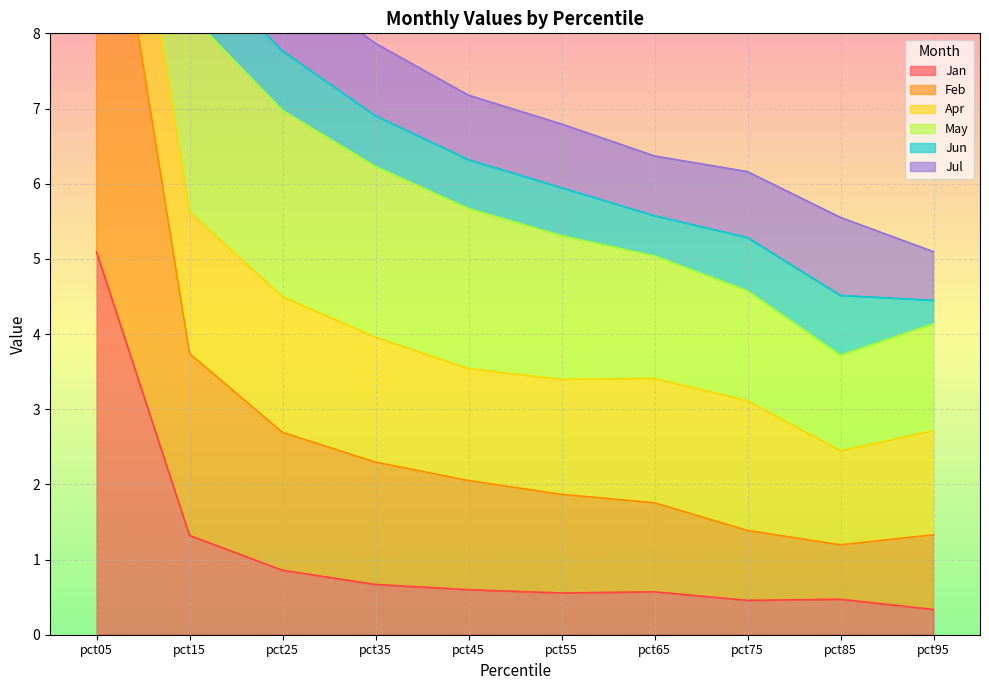

Where is Jan nearest to the value 2?

pct15